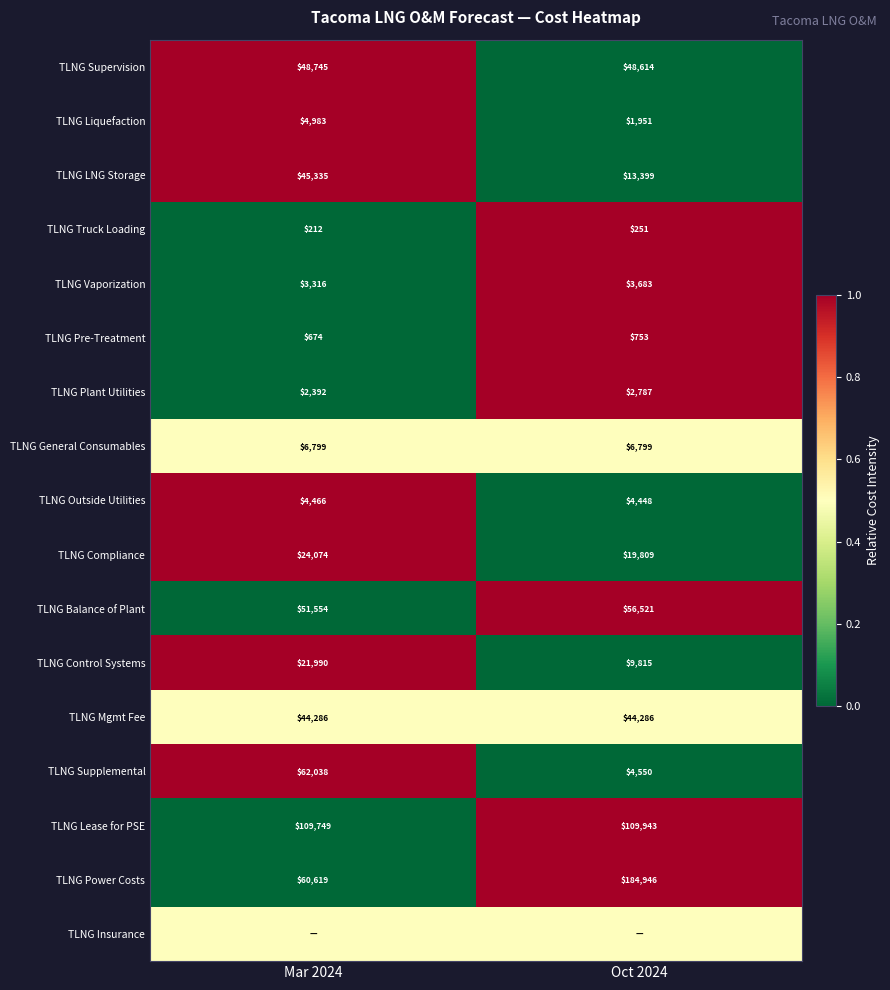

Is the value of TLNG Vaporization at Mar 2024 greater than the value of TLNG Power Costs at Oct 2024?

No